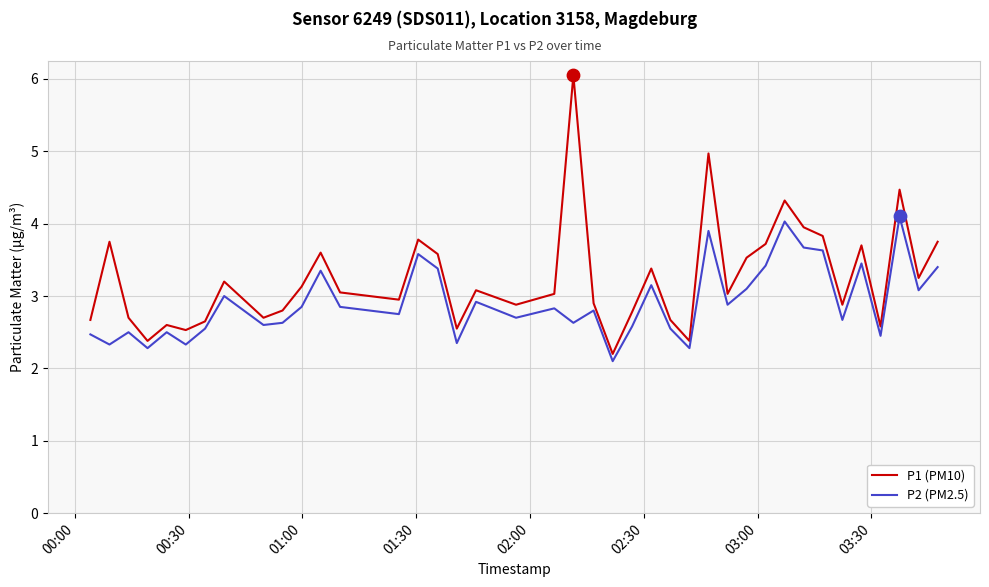

At how many categories does at least one series exceed 3?

22